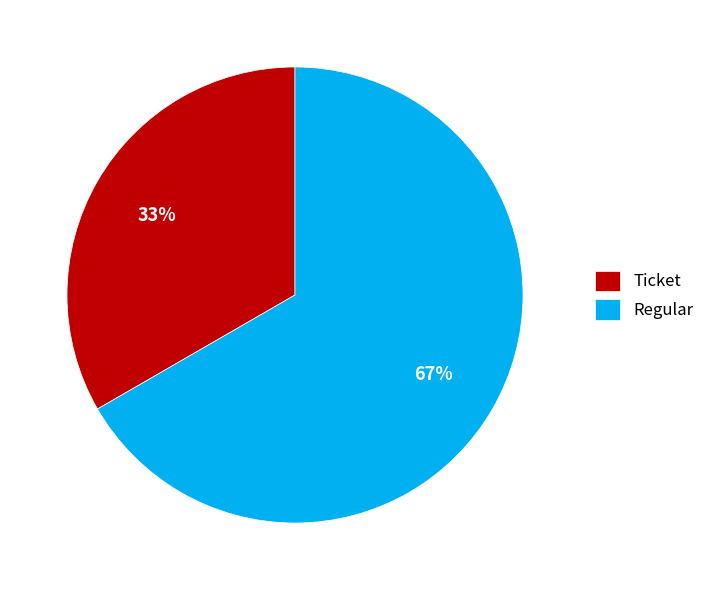

What percentage is the Regular slice, to the nearest percent?

67%